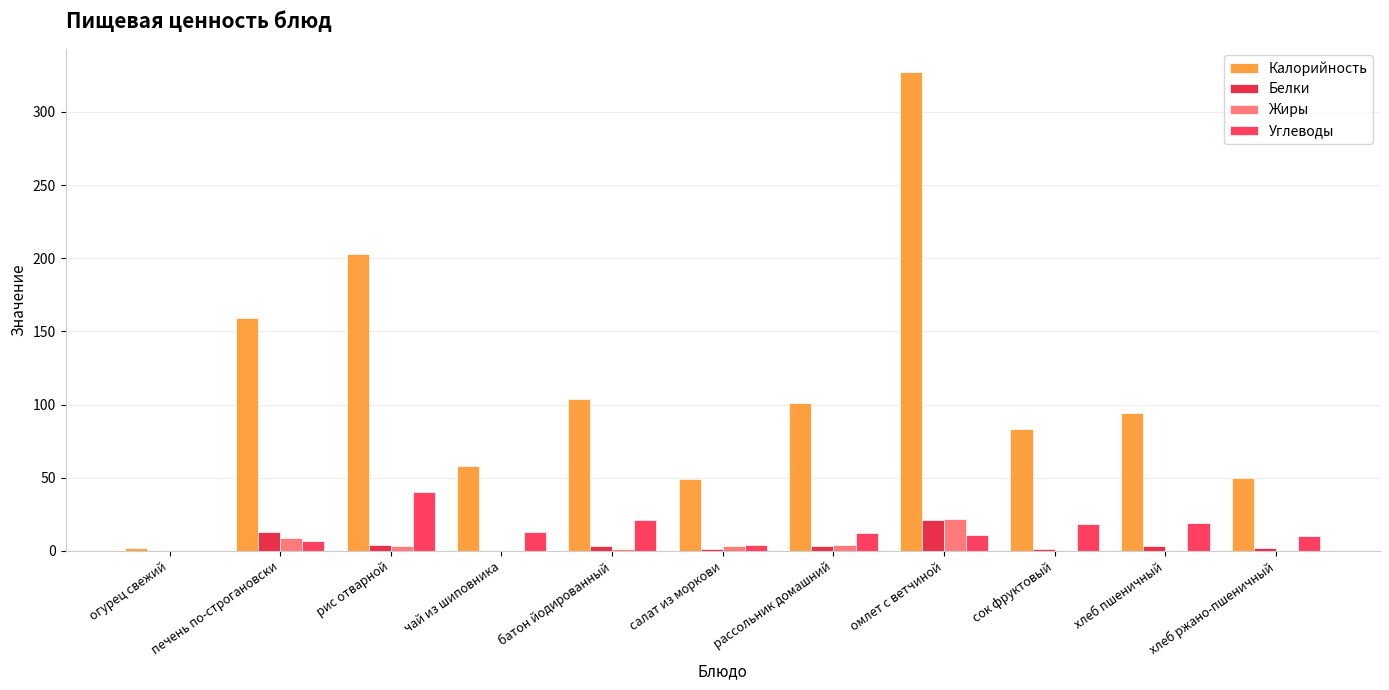

Is it true that Жиры equals 0 at сок фруктовый?

True